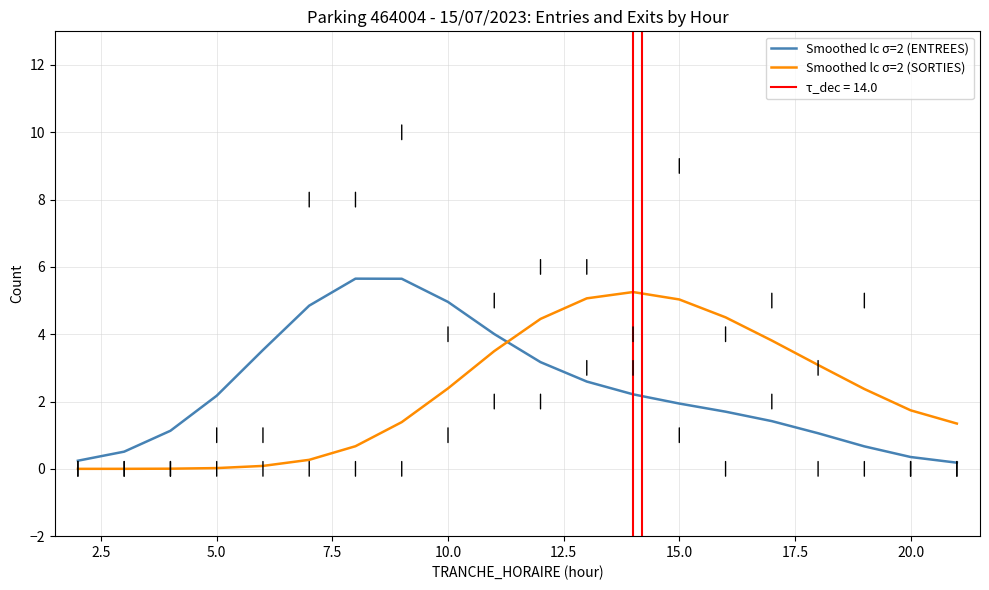

What is the maximum value for Smoothed lc σ=2 (SORTIES)?

5.3